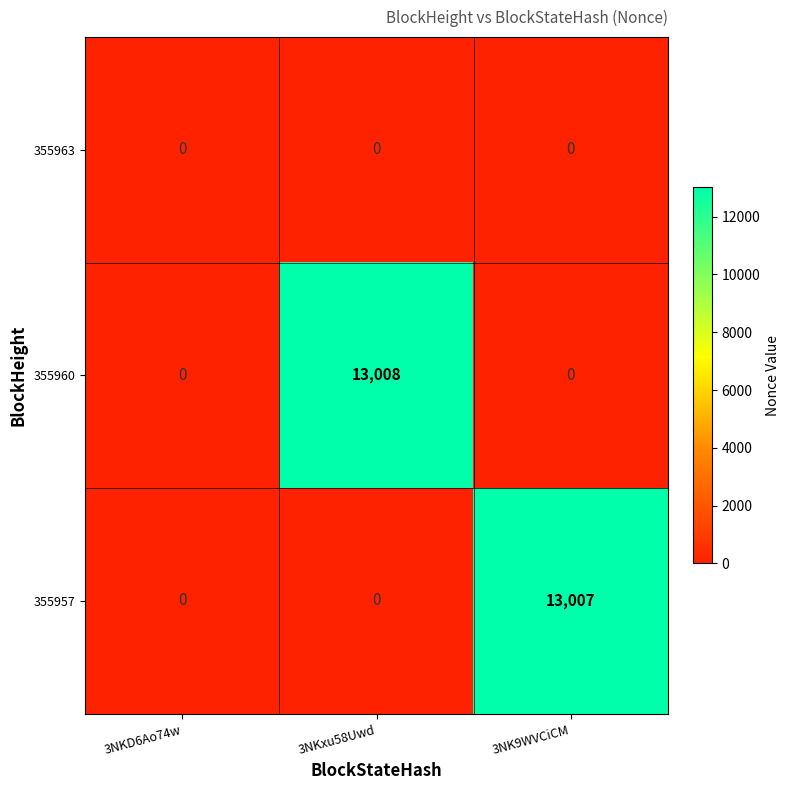

List the series in order of their peak value, highest first.

355960, 355957, 355963